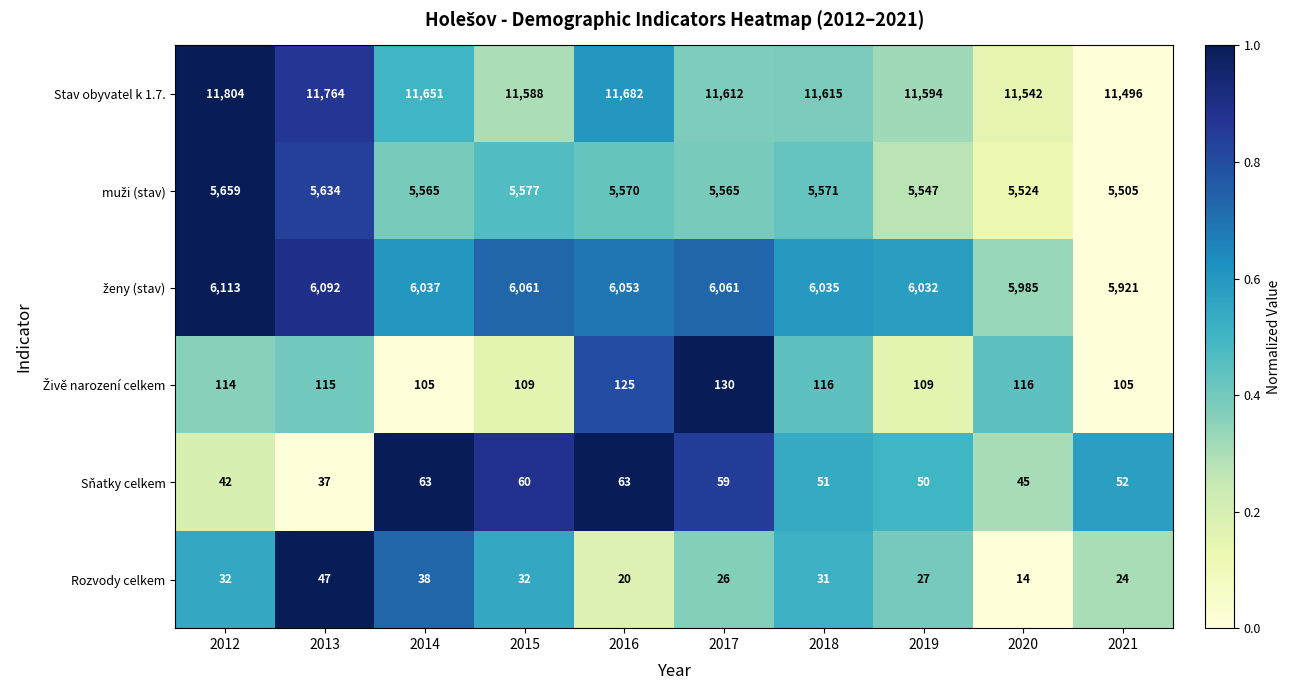

Which series has the largest total across all categories?

Stav obyvatel k 1.7.